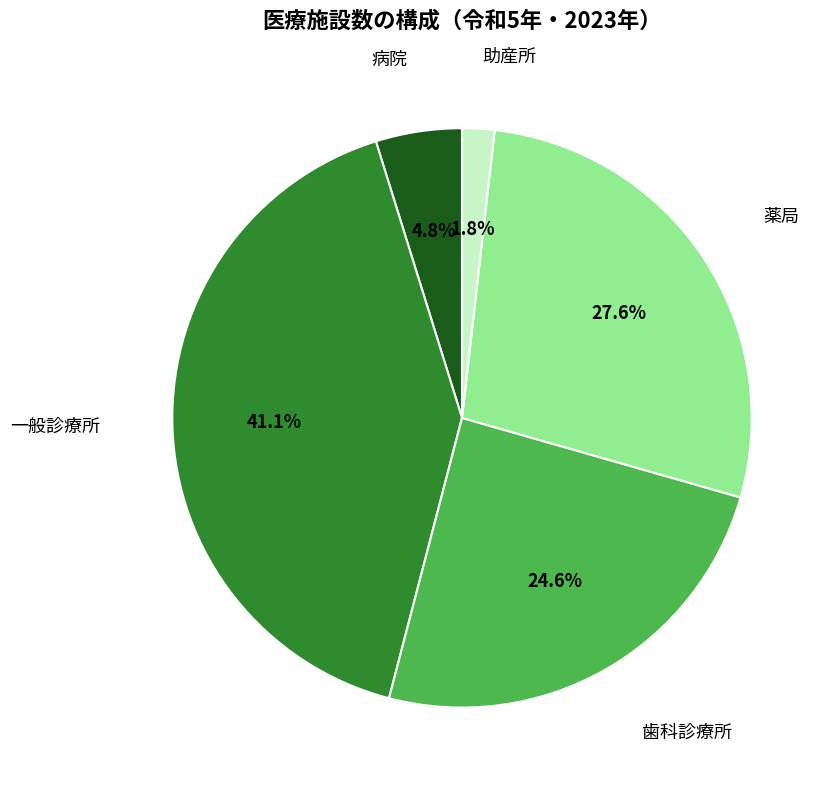

Is there any slice that represents more than half of the pie?

No